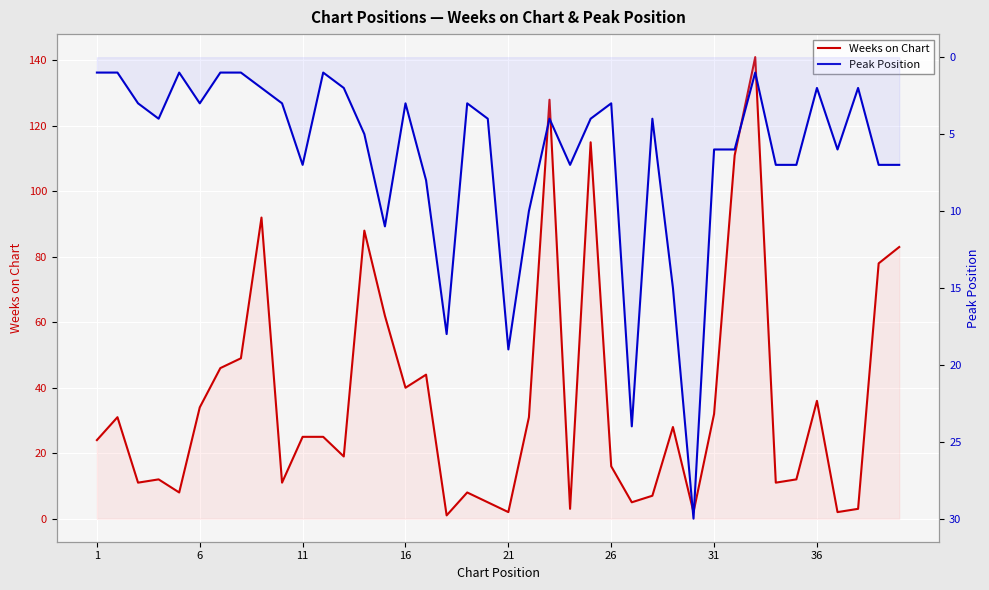

What is the value of the Peak Position point at the 11th from the left?

7